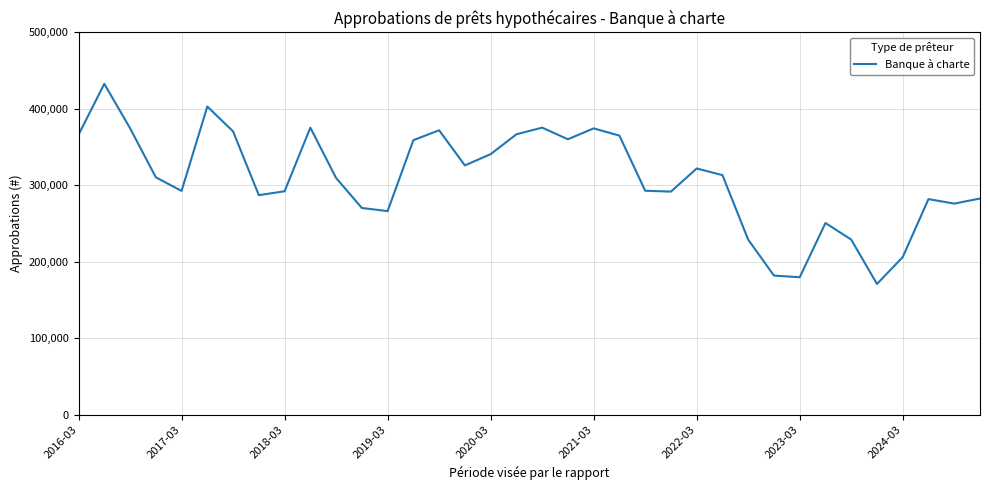

What is the minimum value shown in the chart?

170982